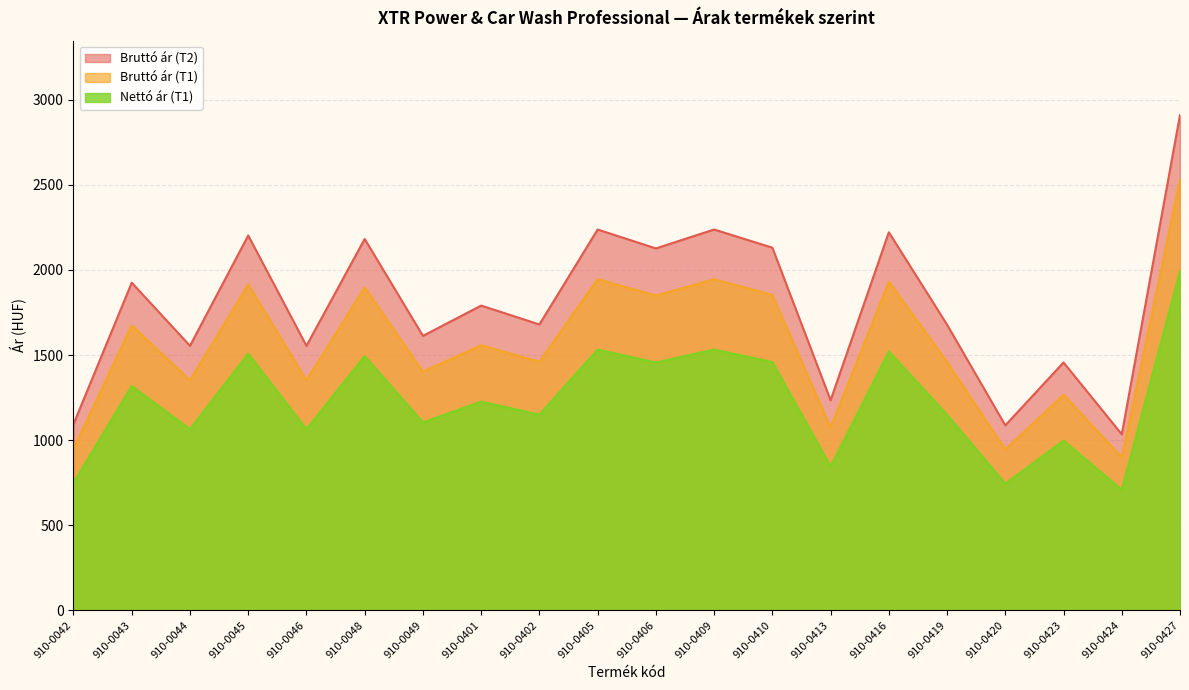

The value of Bruttó ár (T2) at 910-0048 is 3537.6. True or false?

False